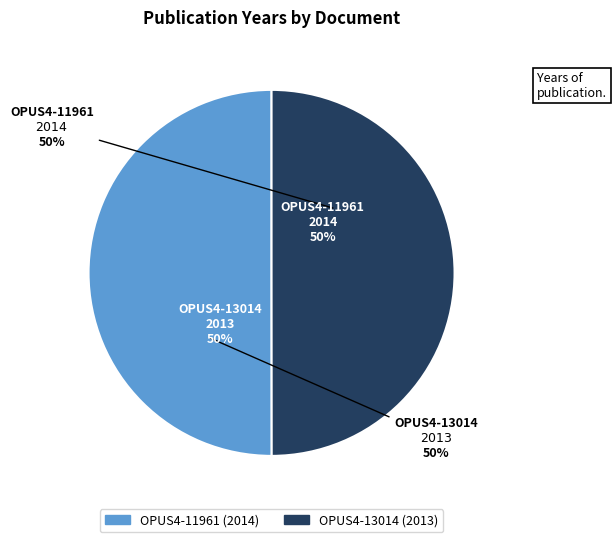

What is the largest slice in the pie chart?

OPUS4-11961
2014